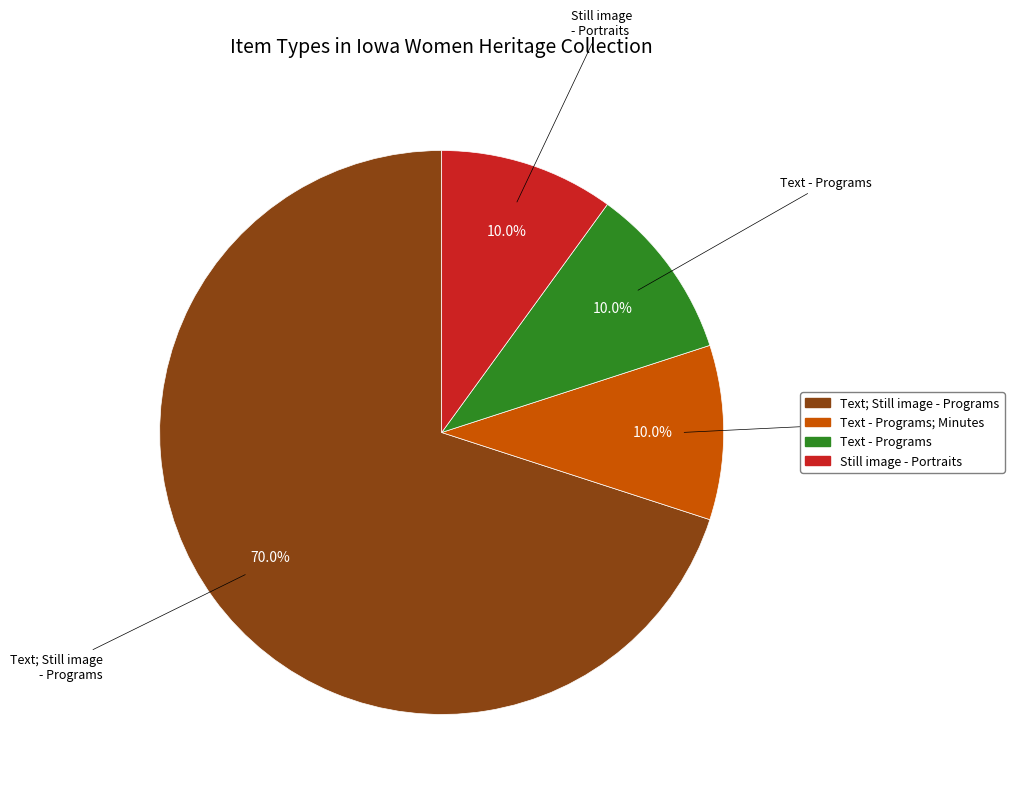

Is there any slice that represents more than half of the pie?

Yes